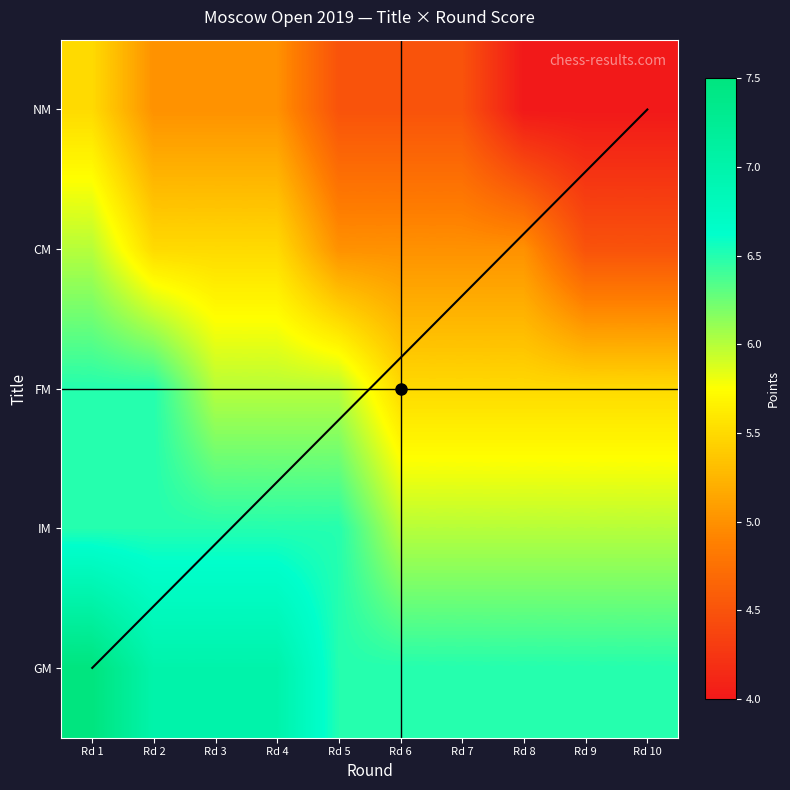

At which category is the sum across all series the highest?

Rd 1